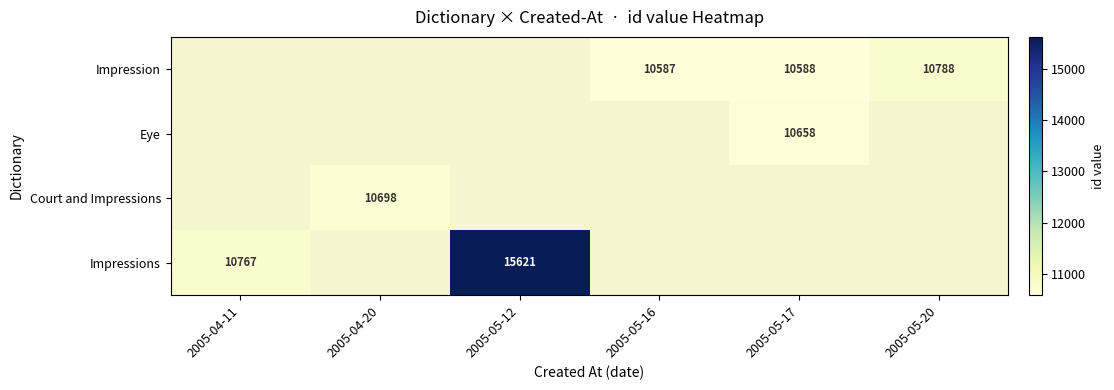

The value of Eye at 2005-05-17 is 10658. True or false?

True